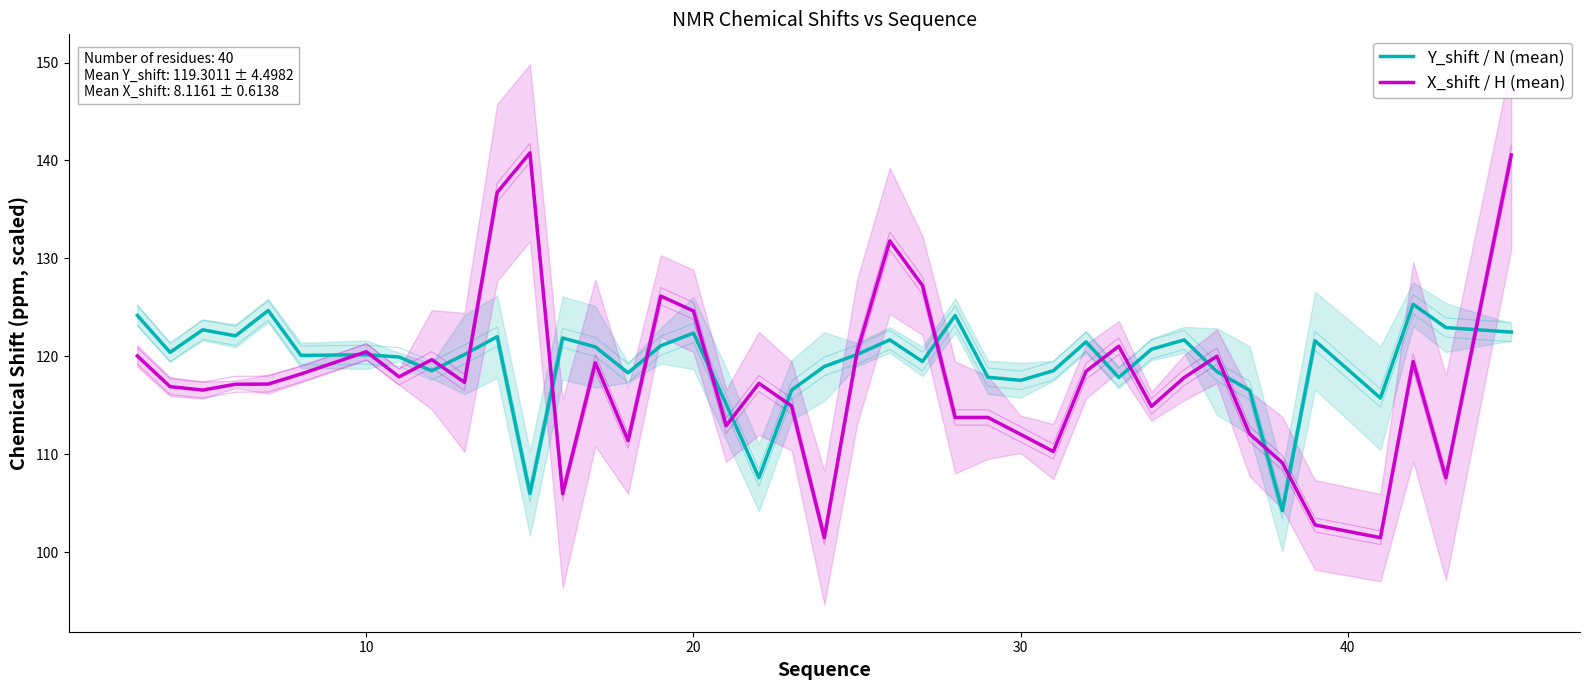

True or false: Y_shift / N (mean) and X_shift / H (mean) intersect in this chart.

True